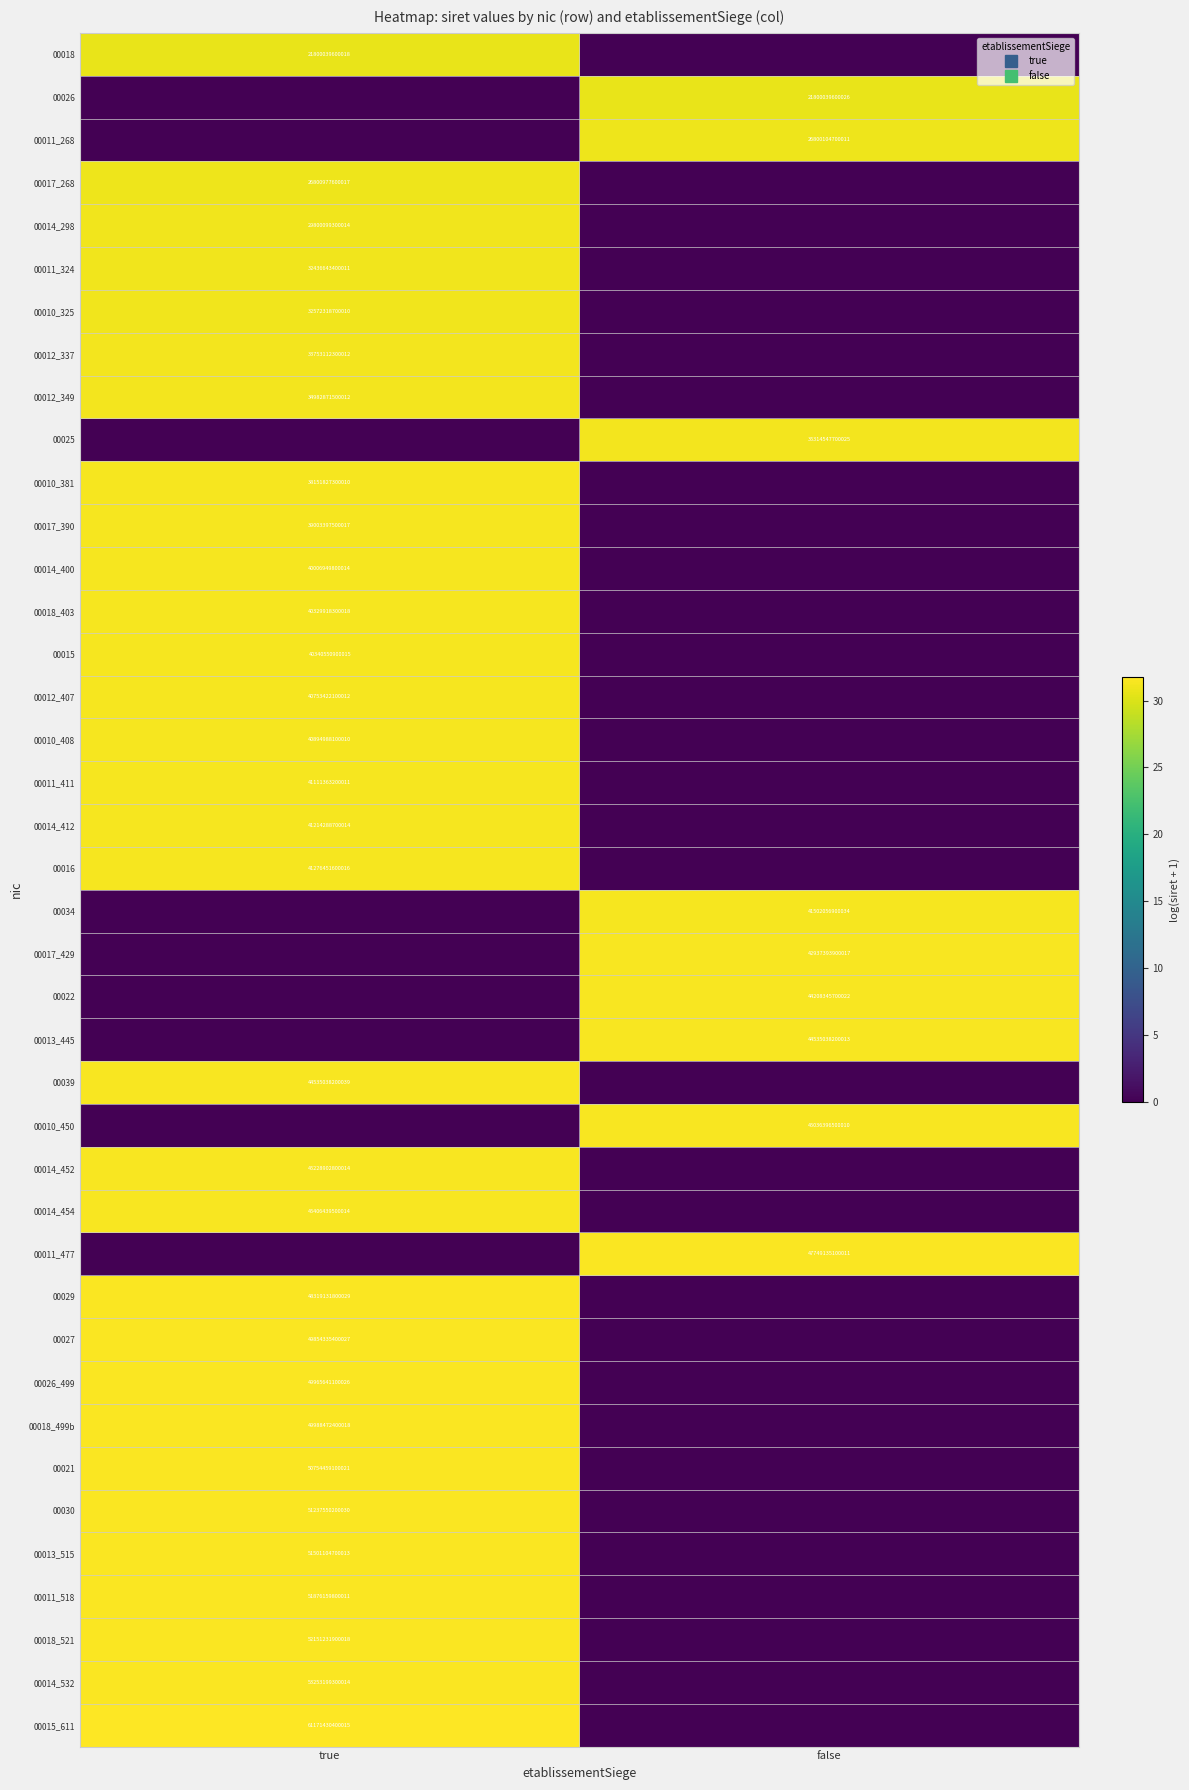

The 00026_499 series shows 11.8 at true. True or false?

False